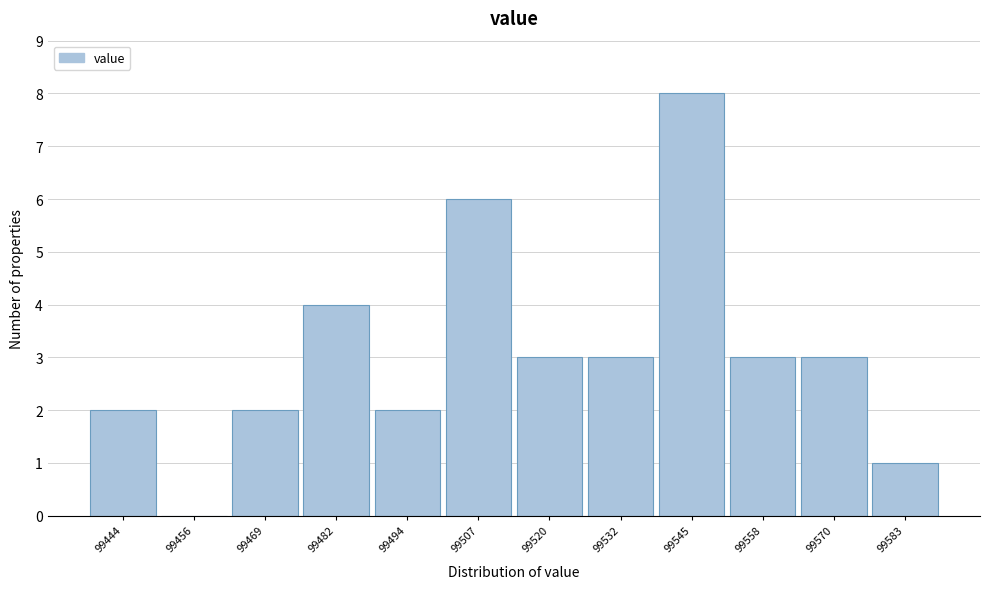

Reading left to right, what are all the values shown in this chart?

99444=2	99456=0	99469=2	99482=4	99494=2	99507=6	99520=3	99532=3	99545=8	99558=3	99570=3	99583=1